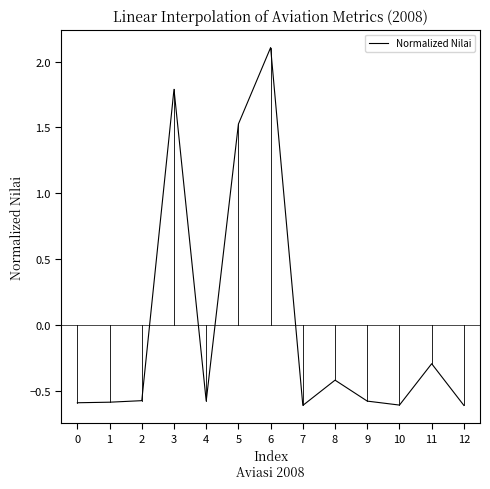

How many distinct data groups are displayed?

1